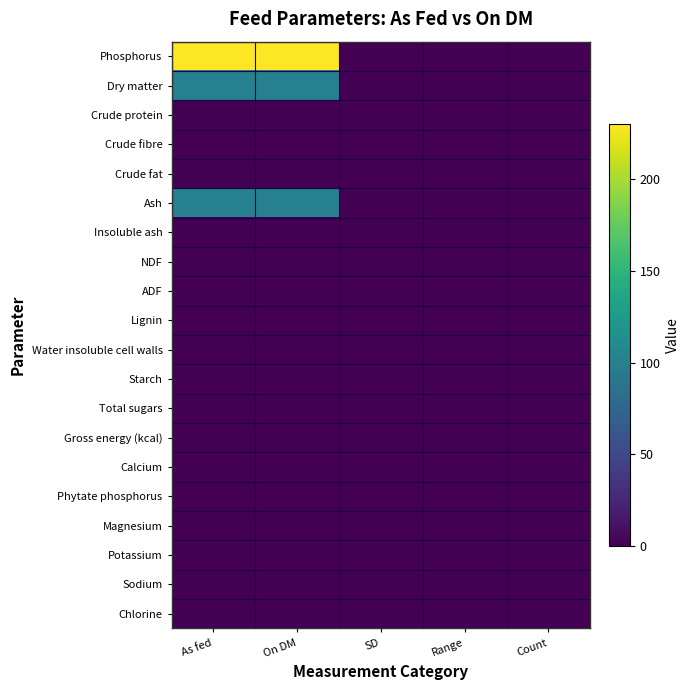

Rank the series at Count from highest to lowest value.

Phosphorus, Dry matter, Crude protein, Crude fibre, Crude fat, Ash, Insoluble ash, NDF, ADF, Lignin, Water insoluble cell walls, Starch, Total sugars, Gross energy (kcal), Calcium, Phytate phosphorus, Magnesium, Potassium, Sodium, Chlorine